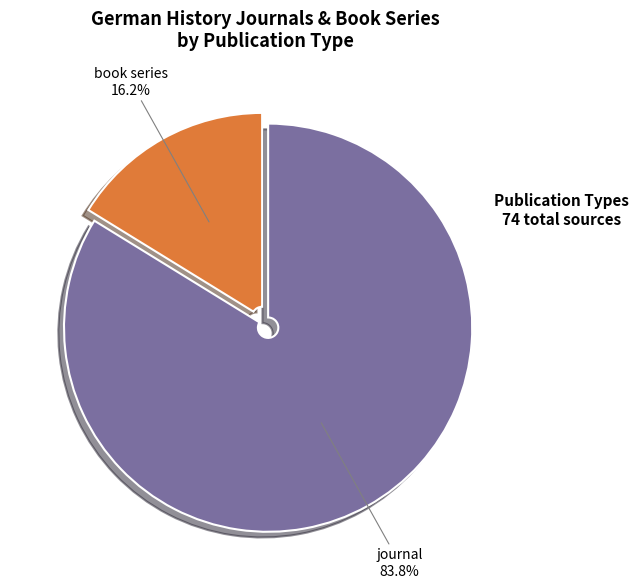

Rank the categories by value from highest to lowest.

journal, book series